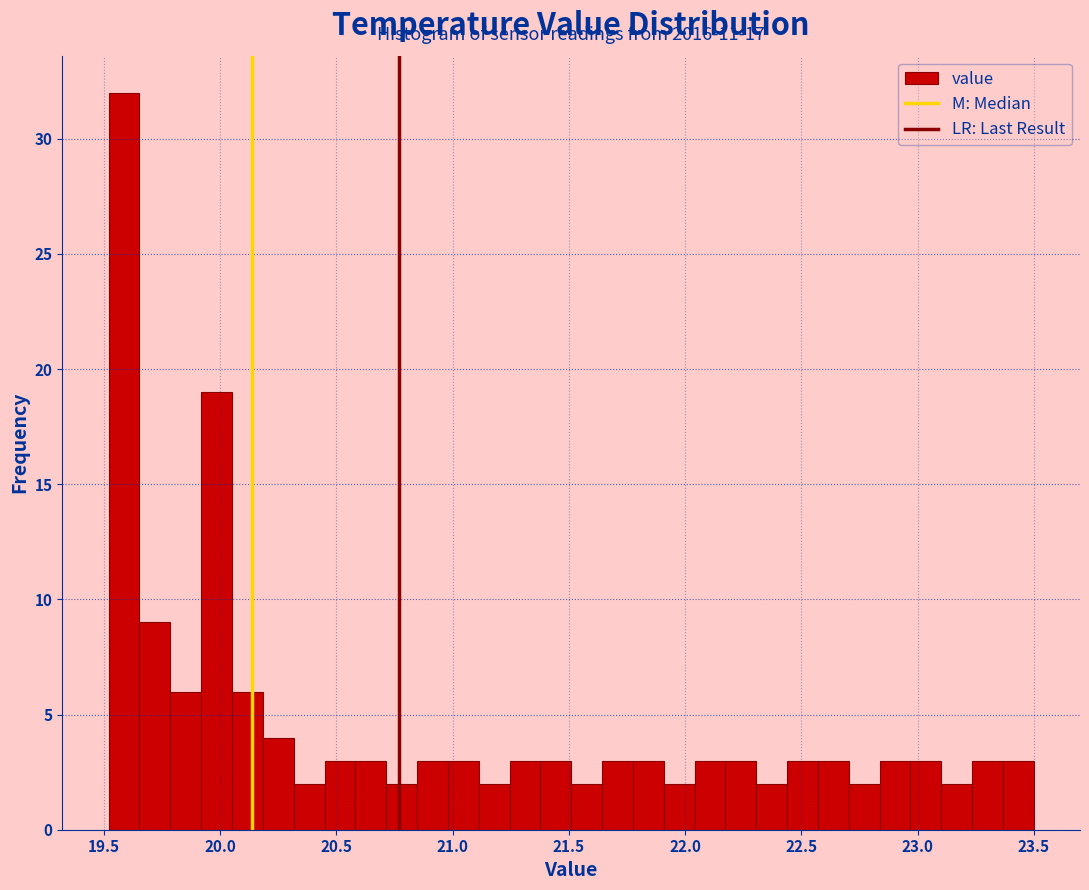

Around what value on the x-axis is the tallest bar? Give the approximate position of its centre, as read against the axis.

19.60